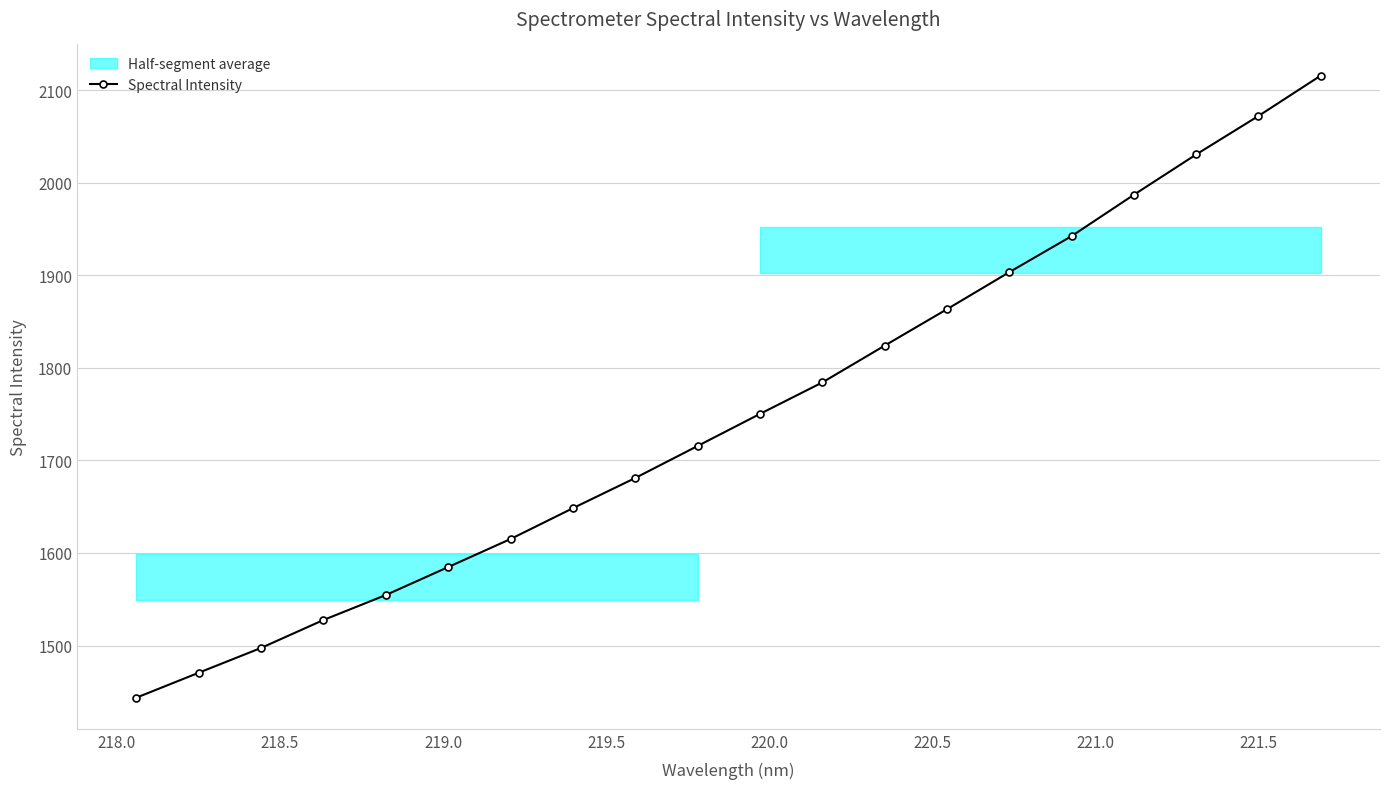

True or false: Spectral Intensity has more than 0 points higher than both neighbors.

False